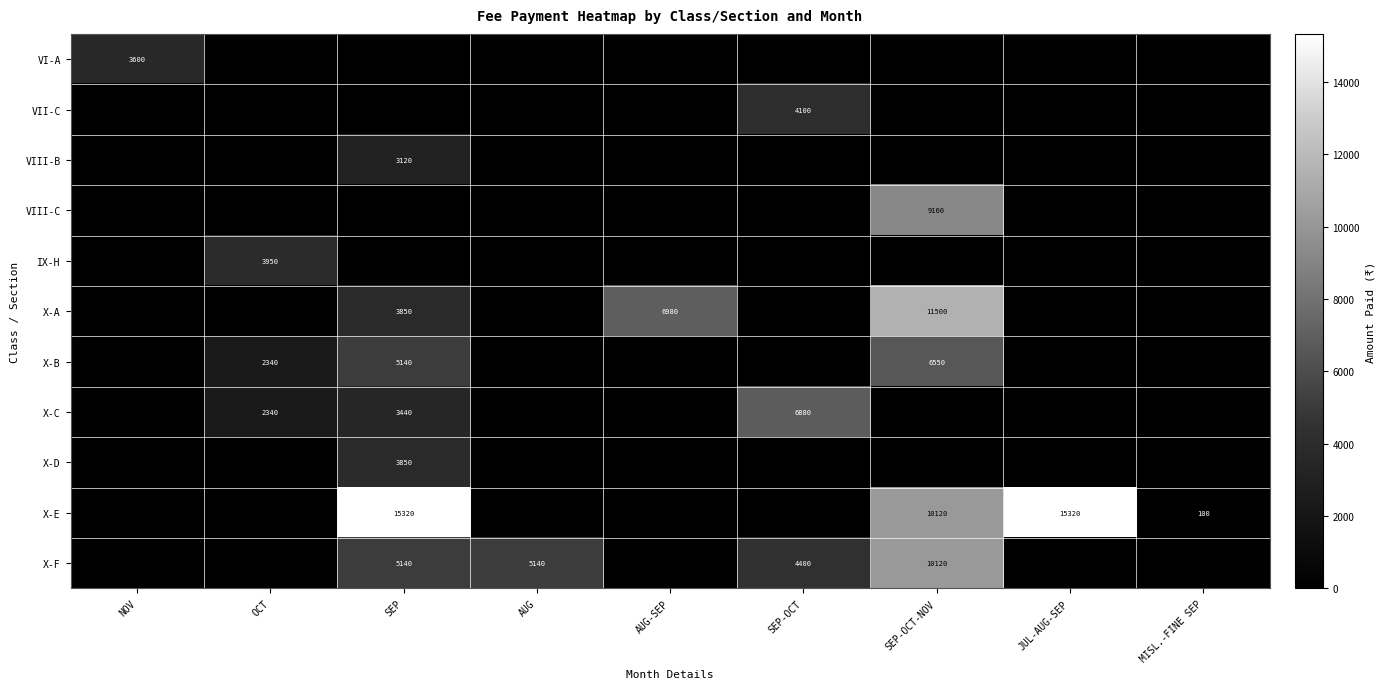

The X-C series shows 6880 at SEP-OCT. True or false?

True